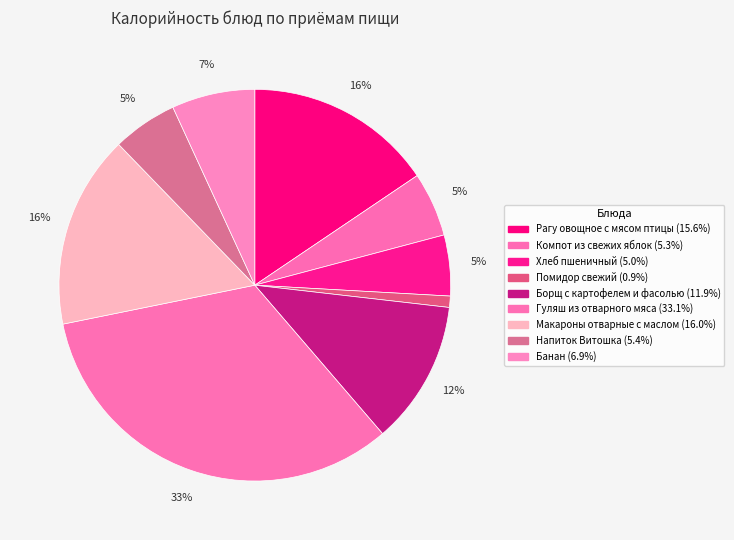

Is it true that Рагу овощное с мясом птицы is 16% of the pie?

True